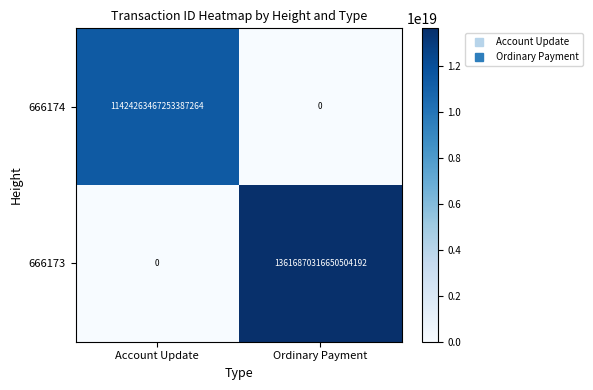

List the series in order of their peak value, highest first.

666173, 666174